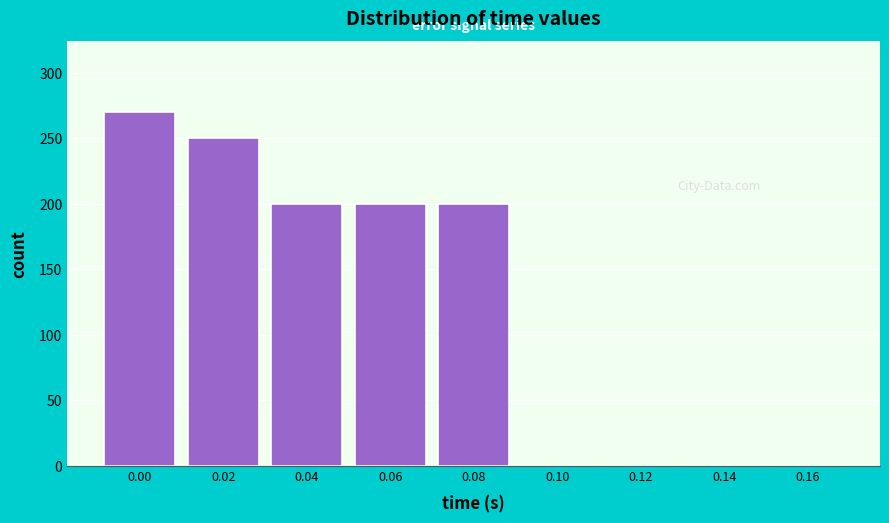

Reading left to right, extract all data points from this chart.

0.00=270	0.02=250	0.04=200	0.06=200	0.08=200	0.10=0	0.12=0	0.14=0	0.16=0